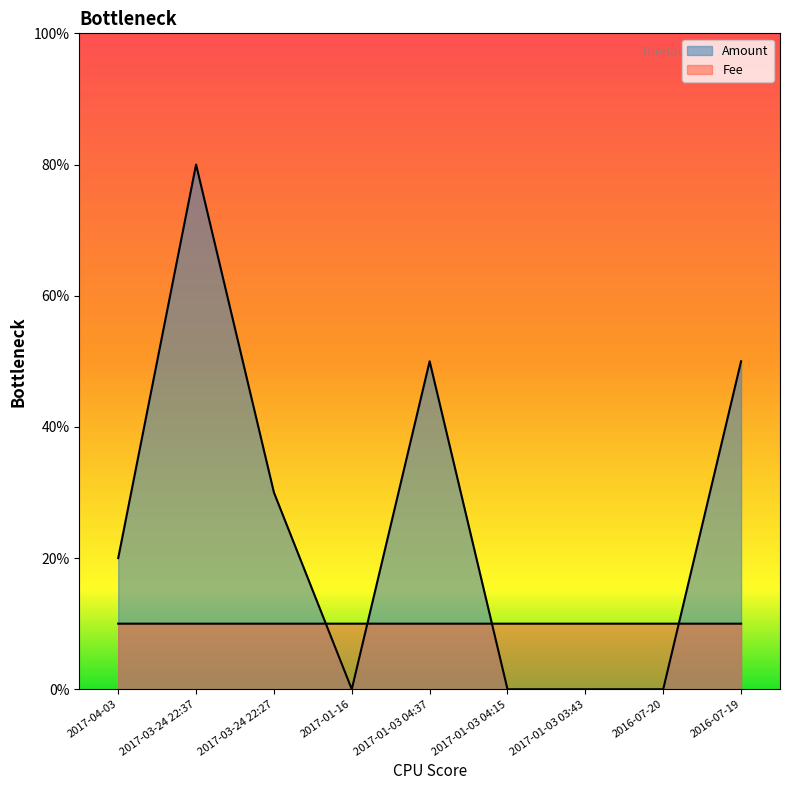

Reading right to left, what are all the values shown in this chart?

Amount: 5.0	0.0	0.0	0.0	5.0	0.0	3.0	8.0	2.0
Fee: 1.0	1.0	1.0	1.0	1.0	1.0	1.0	1.0	1.0